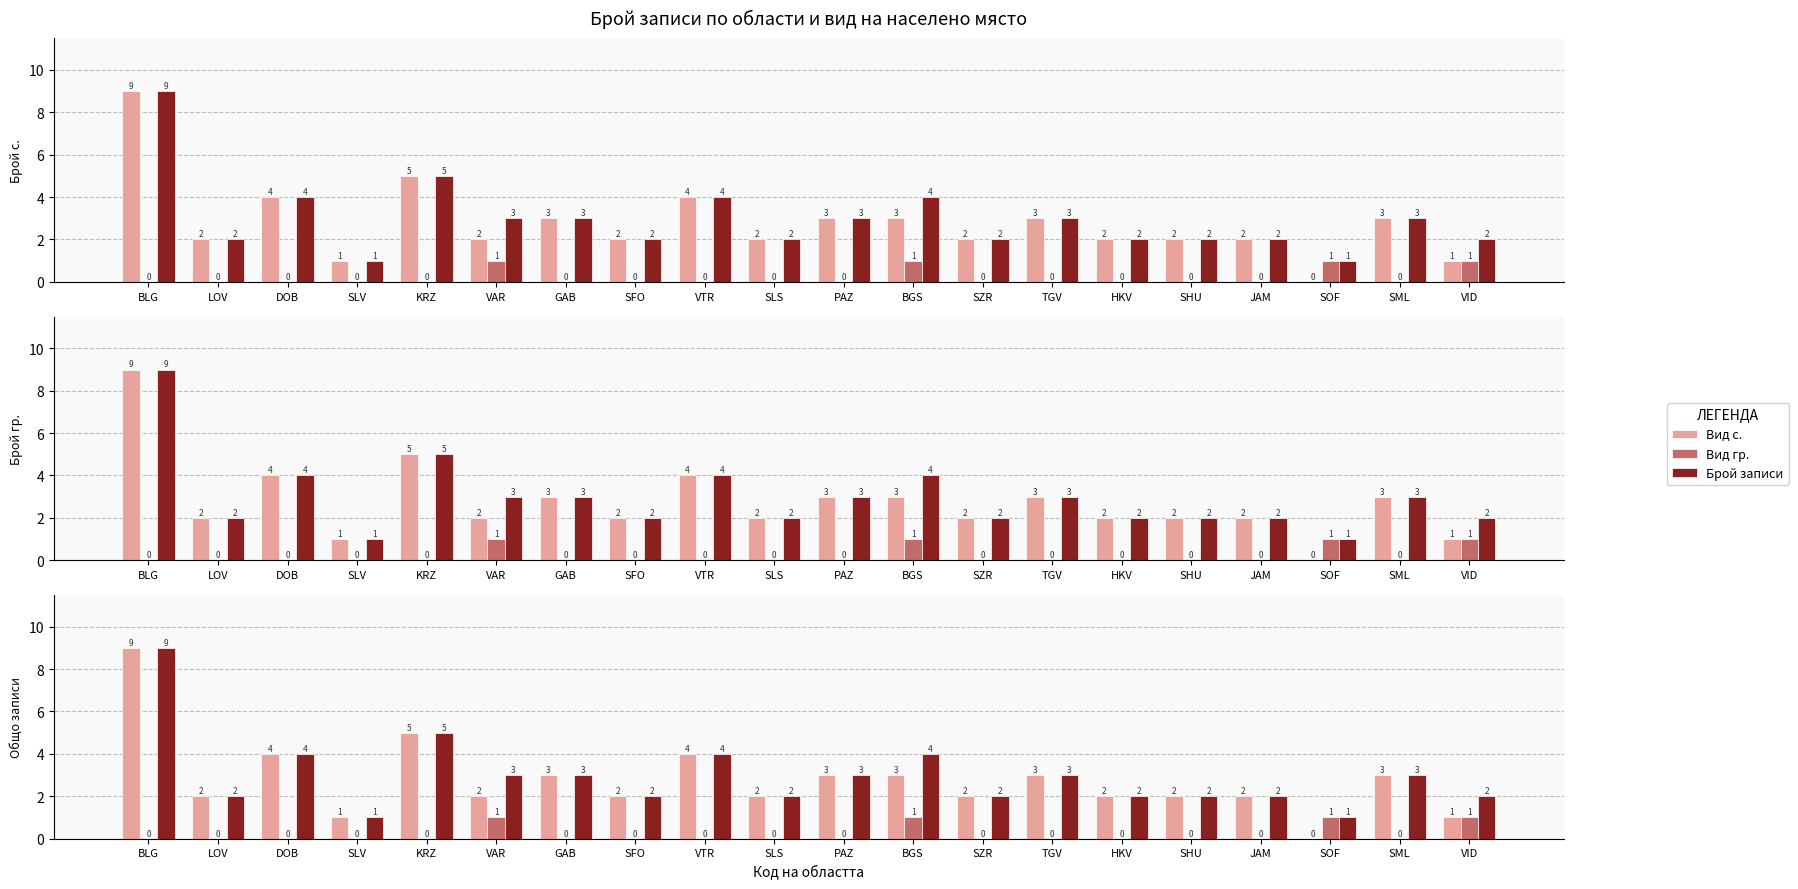

What is the greatest value displayed?

9